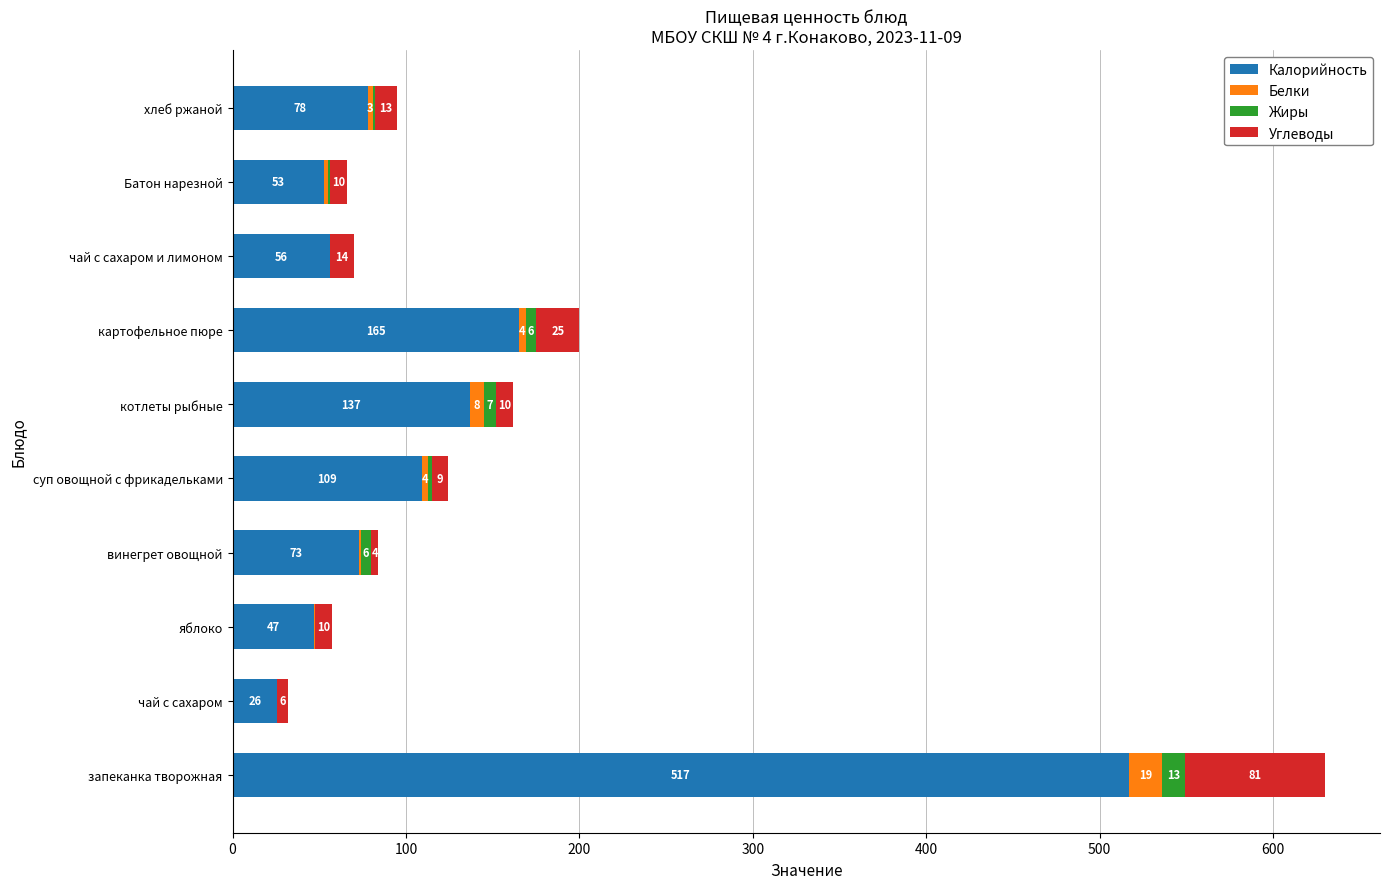

At which category is the sum across all series the highest?

запеканка творожная